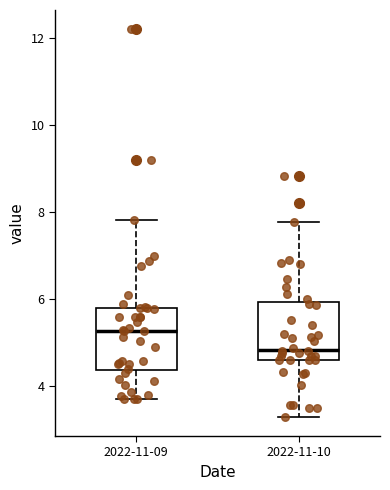

Reading left to right, read every box against the y-axis: the position of its median line, the range the box covers, and the ends of its whiskers. The values are not printed on the chart, so give them approximately, as read against the axis.

2022-11-09: median 5.2, box 4.4 to 5.8, whiskers 3.8 to 7.8
2022-11-10: median 4.8, box 4.6 to 6.0, whiskers 3.4 to 7.8